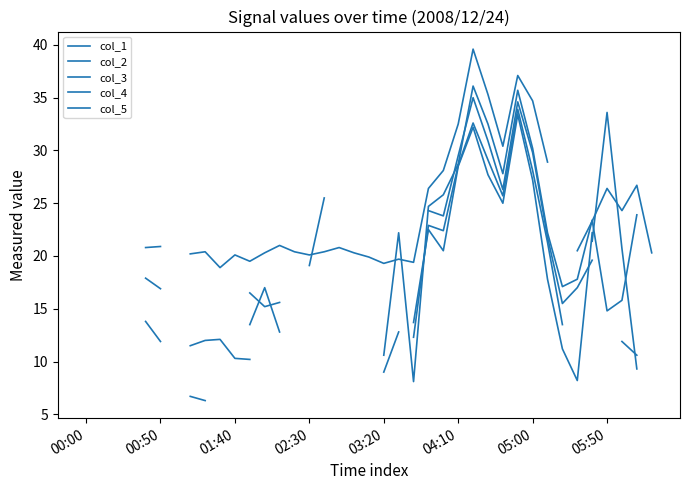

At which label does col_1 first exceed 20?

00:00